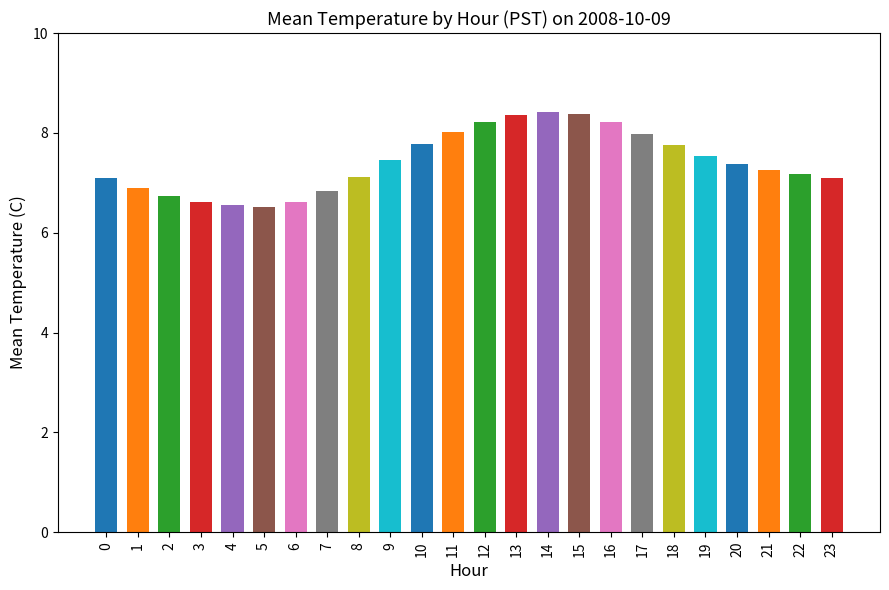

The value at 23 is 11.1. True or false?

False